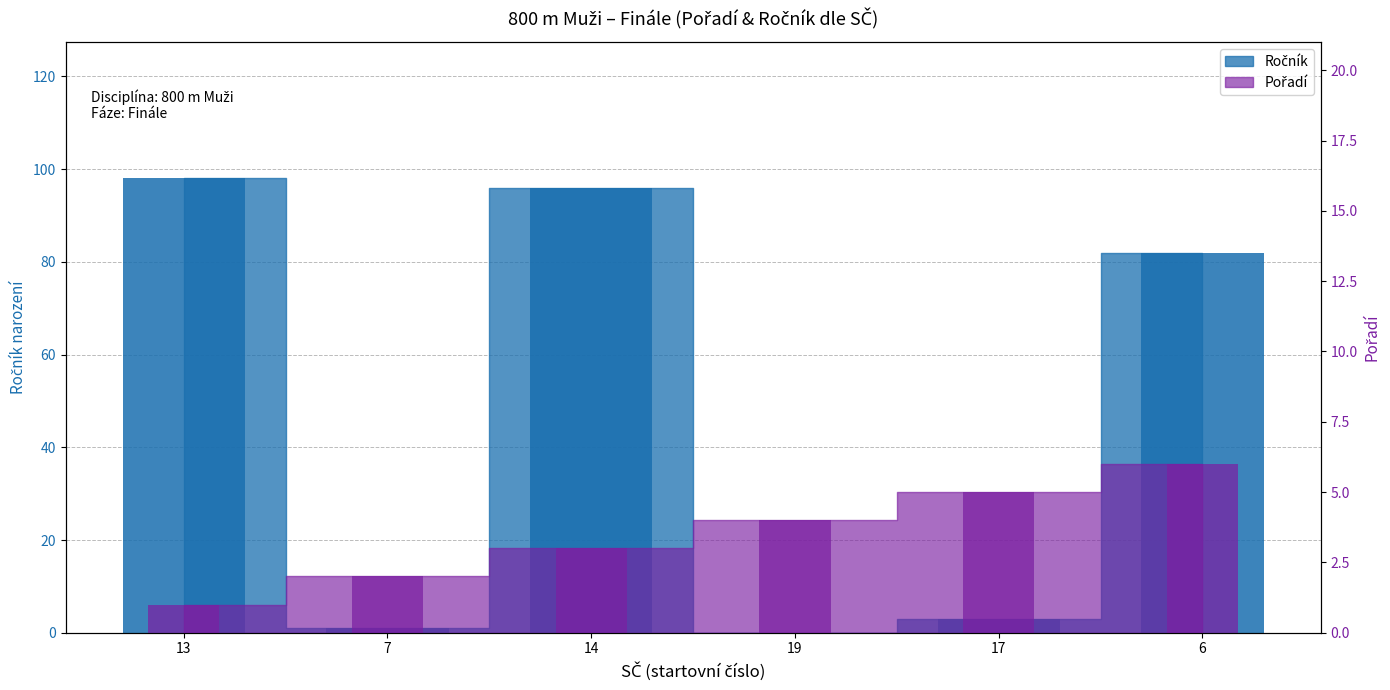

Rank the series by their average value, from lowest to highest.

Pořadí, Ročník